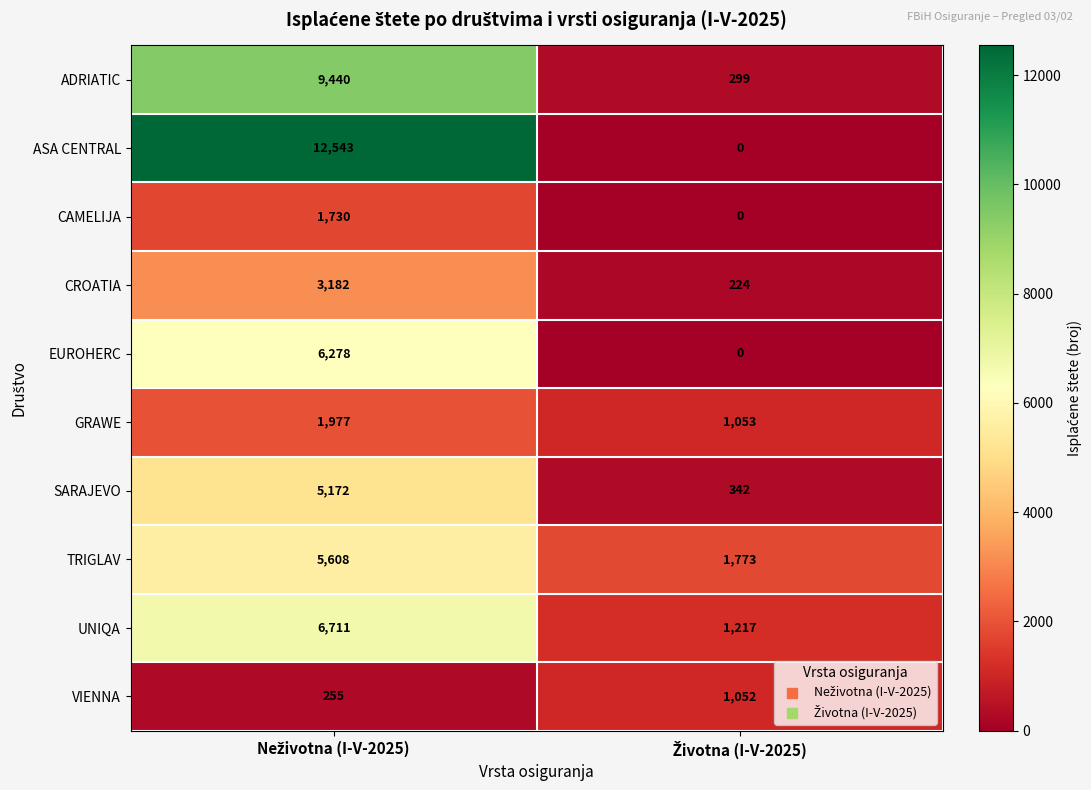

How many categories are shown in the chart?

2